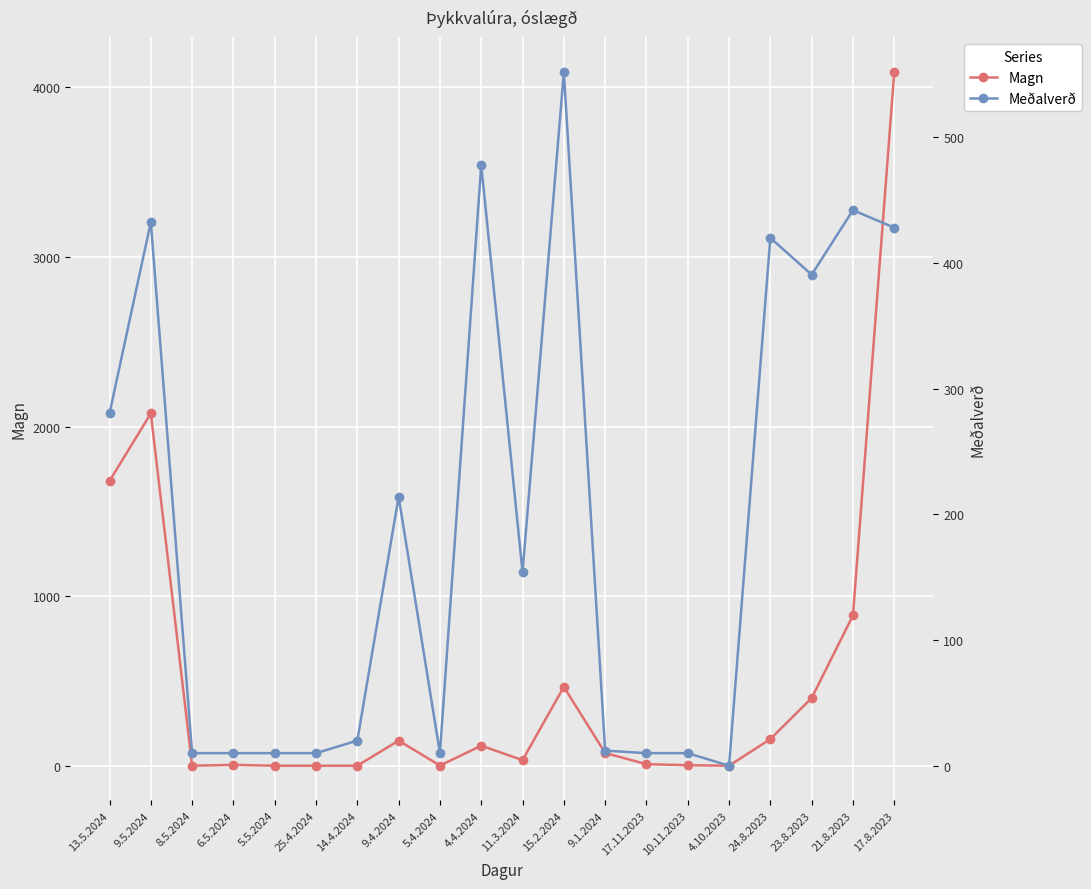

True or false: Meðalverð and Magn cross at least once.

True